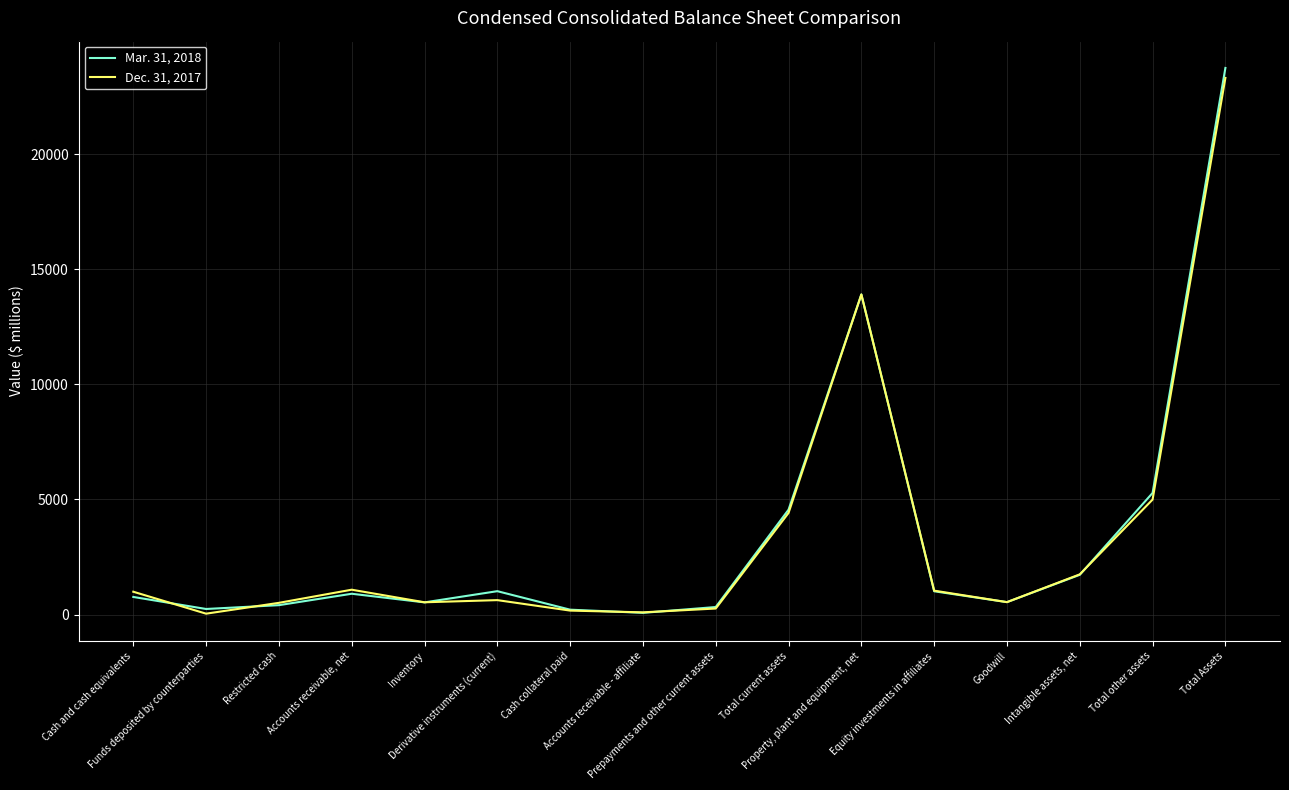

True or false: Dec. 31, 2017 and Mar. 31, 2018 intersect in this chart.

True